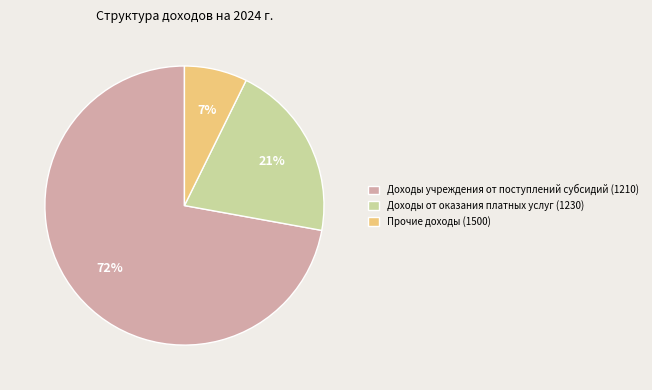

True or false: Доходы учреждения от поступлений субсидий (1210) accounts for 72% of the total.

True